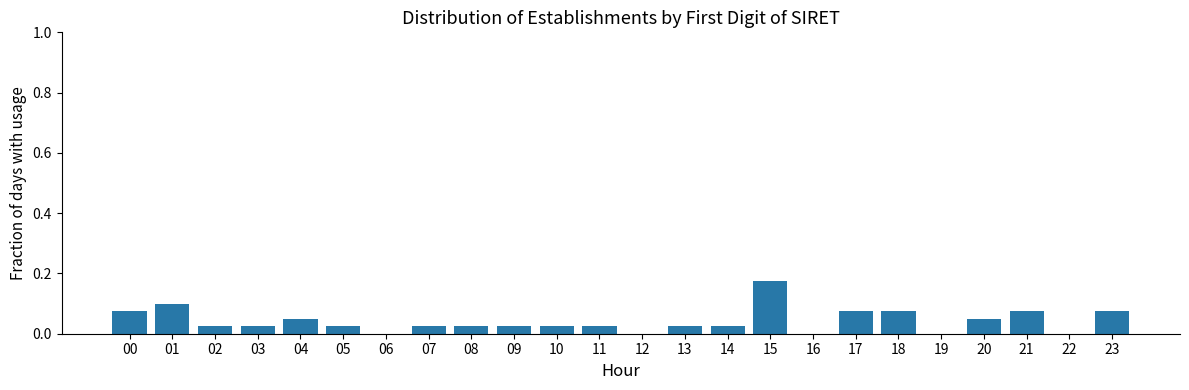

What is the sum of all values?

1.0